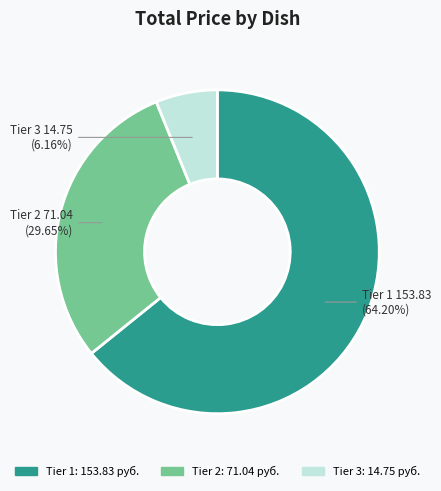

Does any single category account for the majority?

Yes